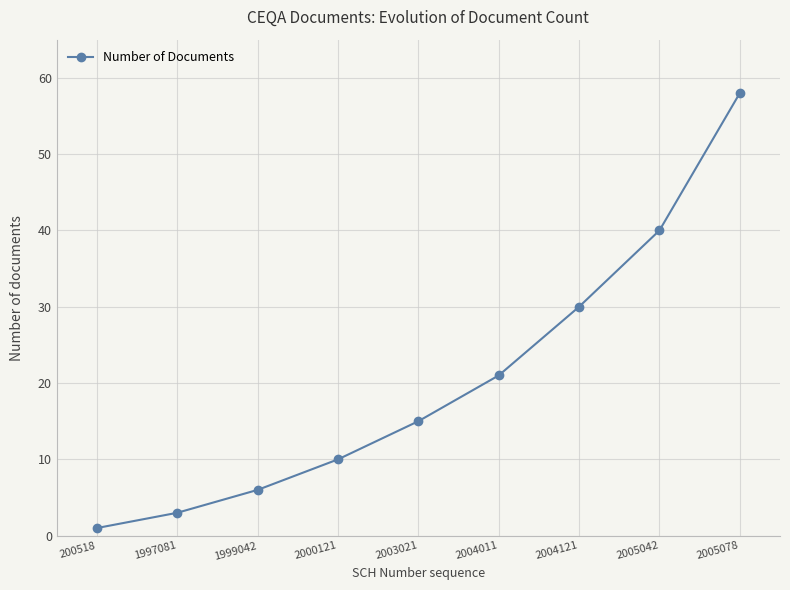

What is the maximum value shown in the chart?

58